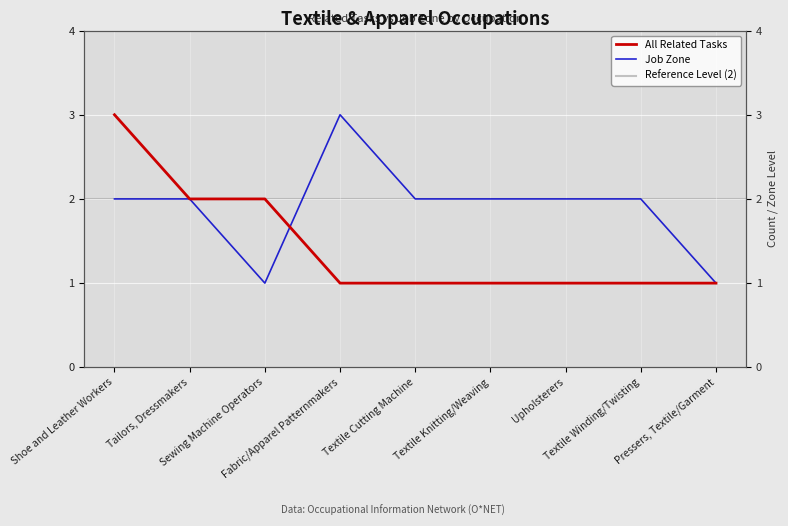

What is the difference between the second highest and second lowest values in the All Related Tasks series?

1